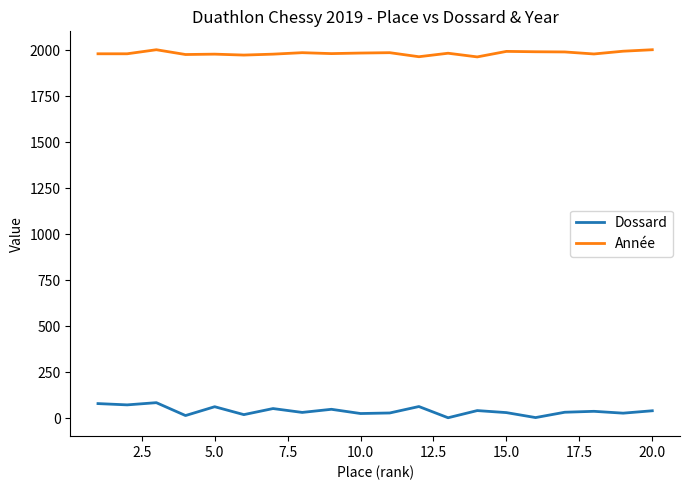

True or false: Dossard and Année intersect in this chart.

False